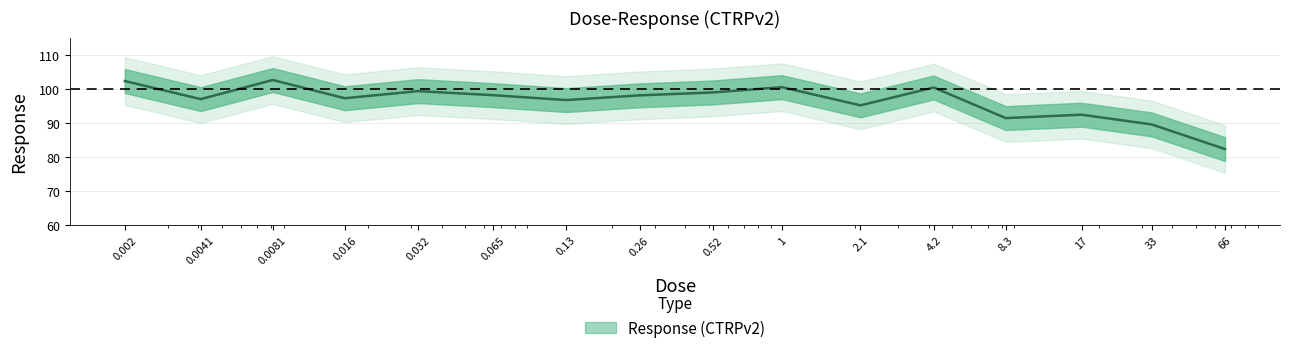

Read the value at 17.0.

92.4